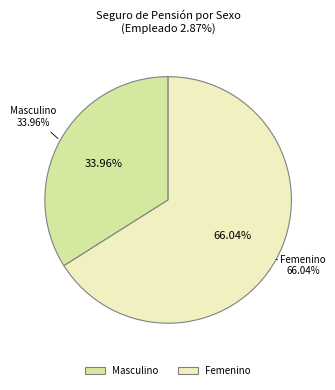

What percentage is NOT represented by 10?

93.0%